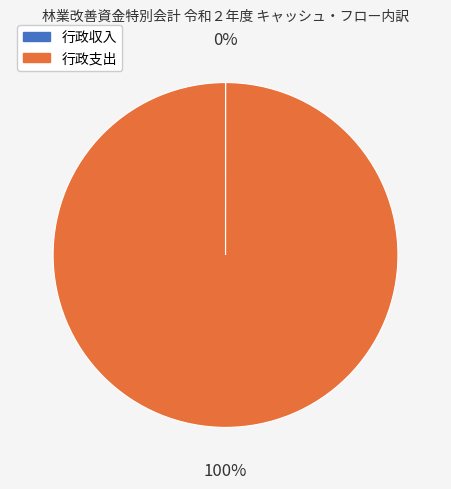

Which category accounts for the majority?

行政支出